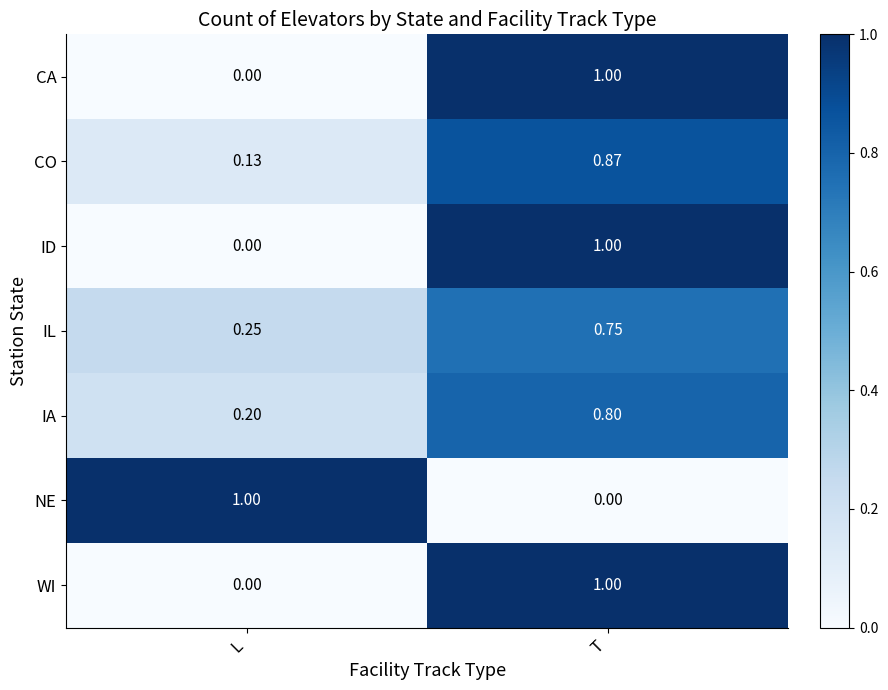

Where is NE nearest to the value 0?

T